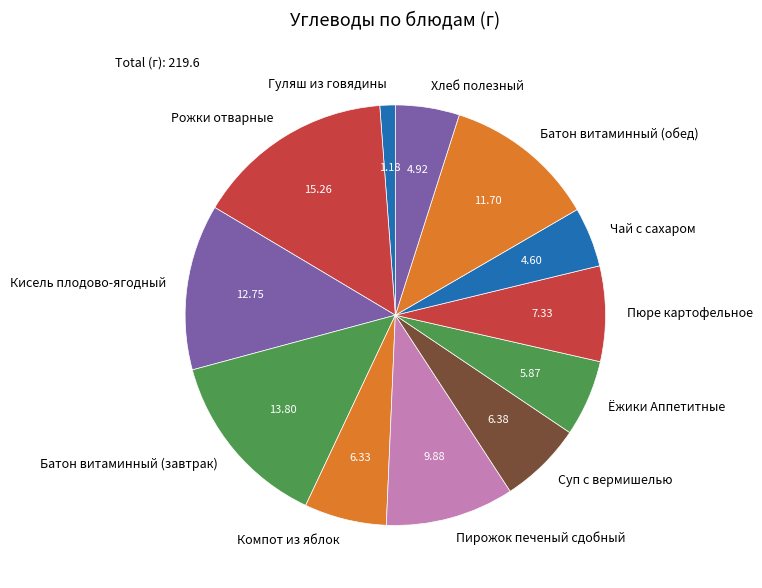

Do Пирожок печеный сдобный and Рожки отварные together represent more than half of the pie?

No